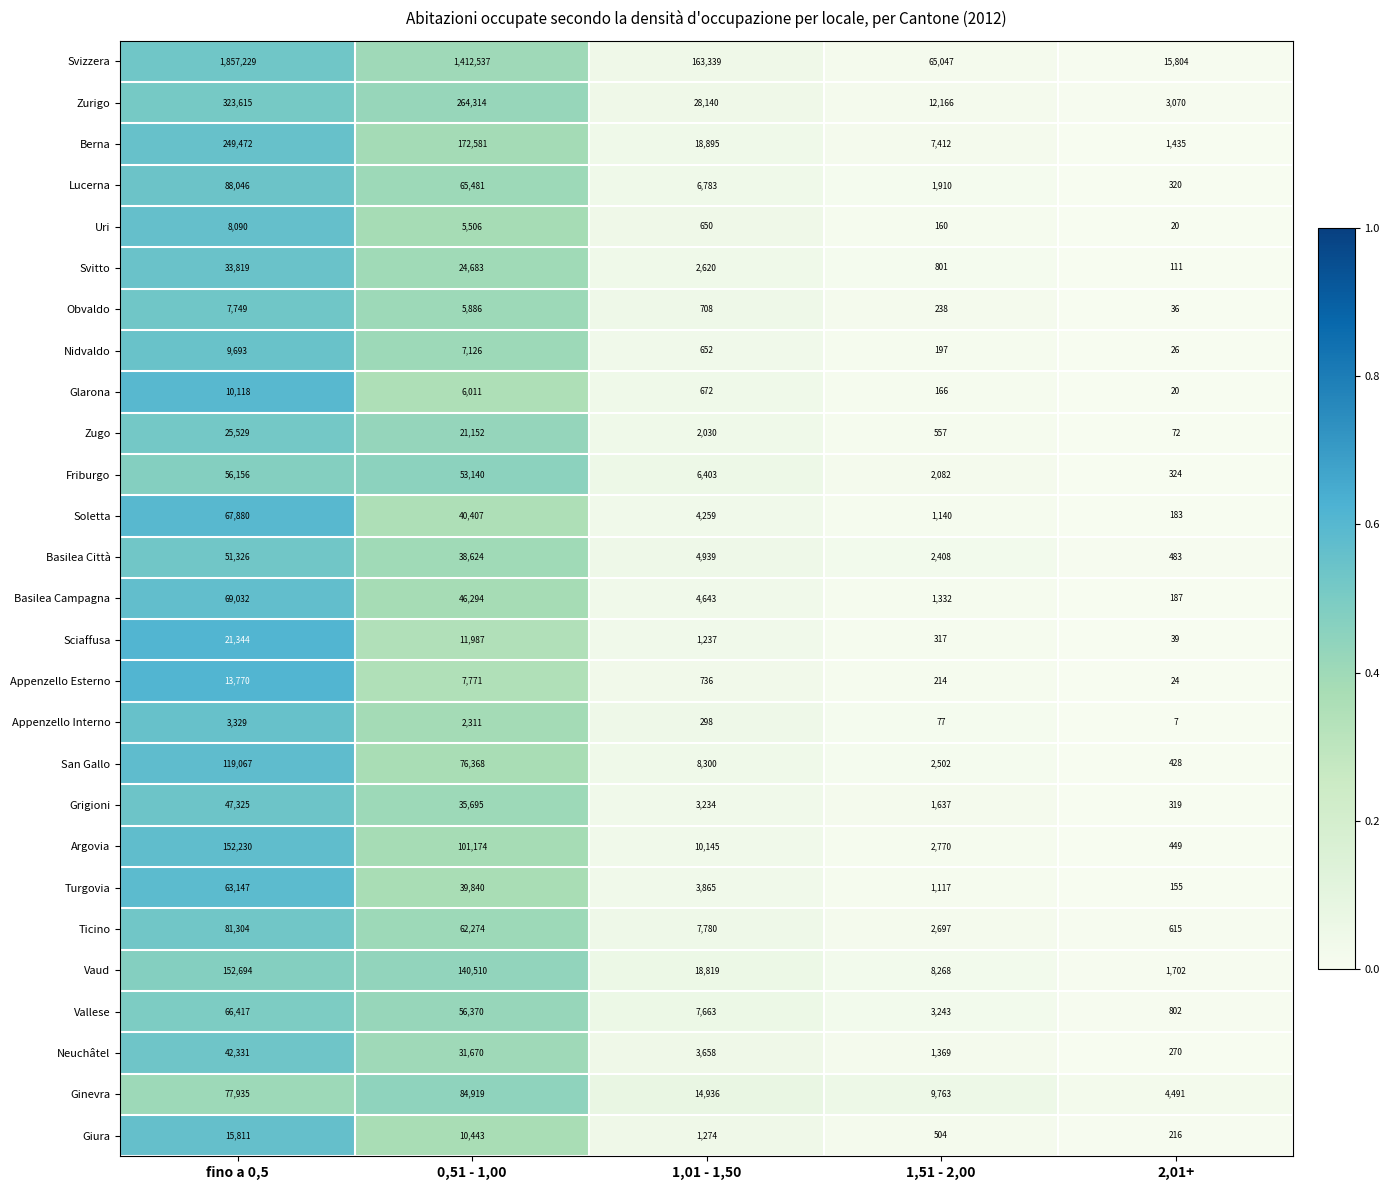

At which category does the chart reach its peak across all series?

fino a 0,5